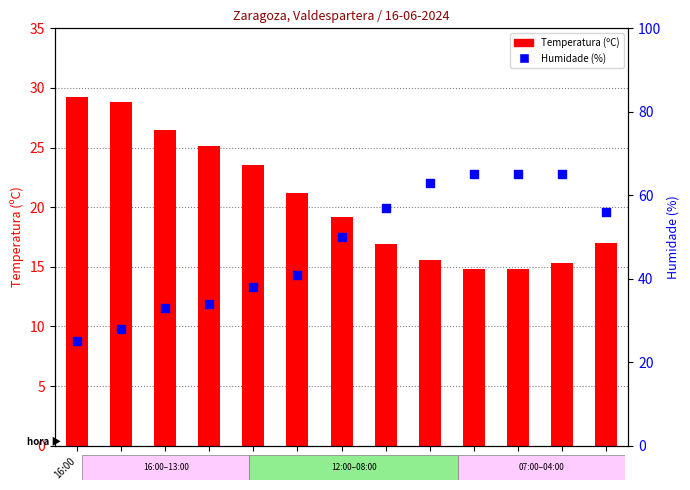

At how many categories does at least one series exceed 52?

6